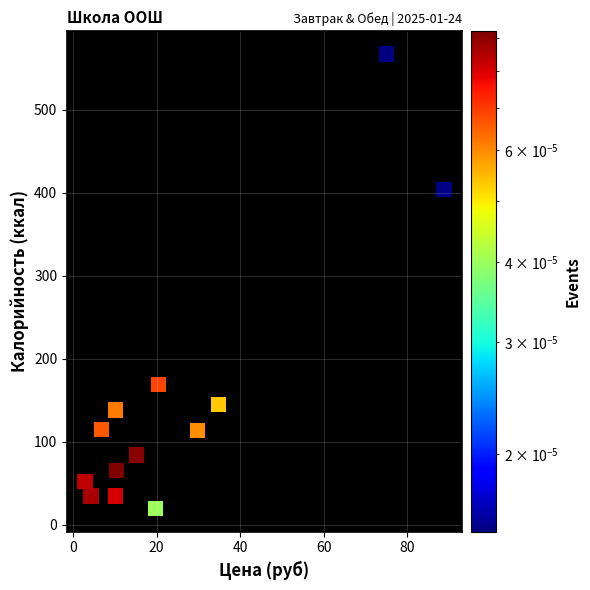

What Y value in the scatter plot is closest to 292?

403.6